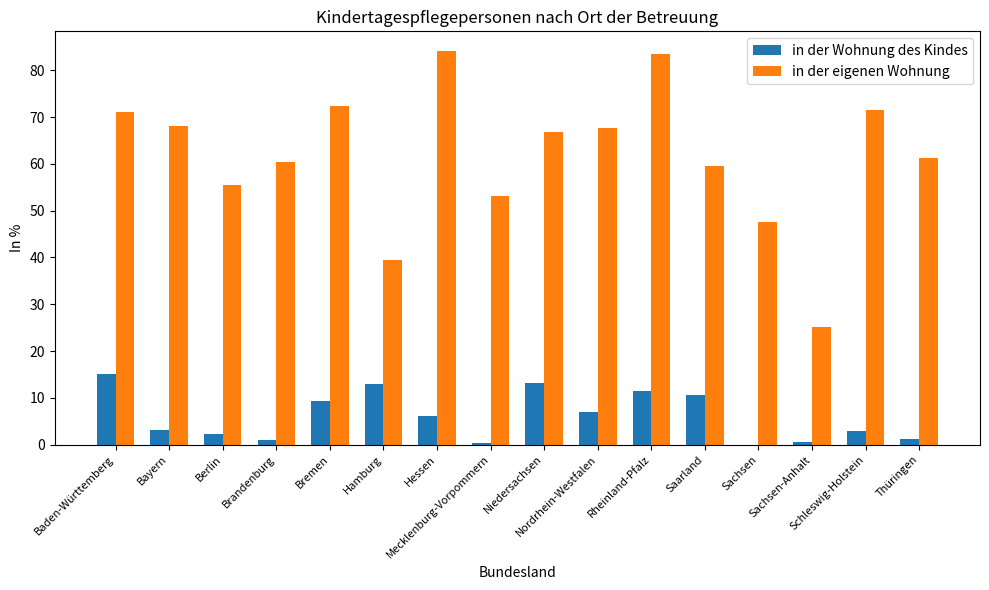

Which series has the largest total across all categories?

in der eigenen Wohnung